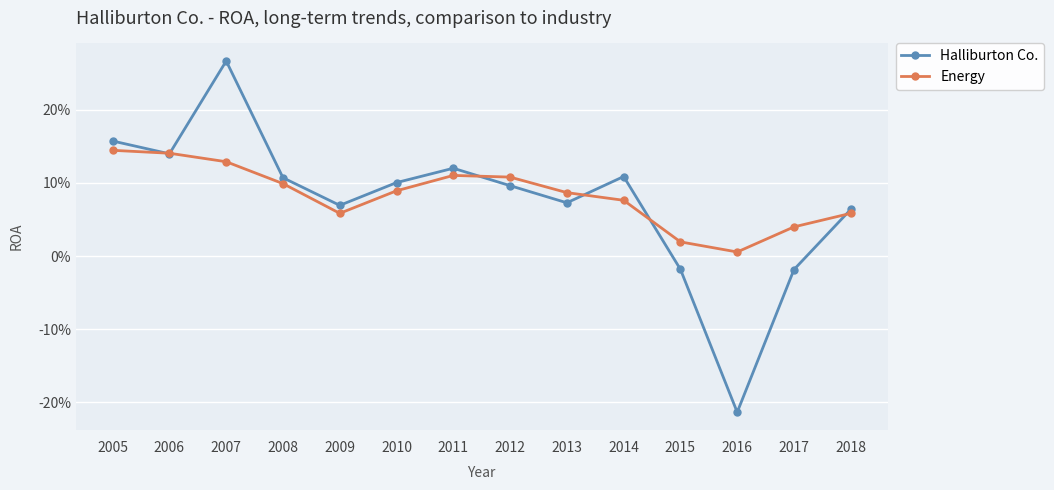

What are all the series names shown in the legend?

Halliburton Co., Energy